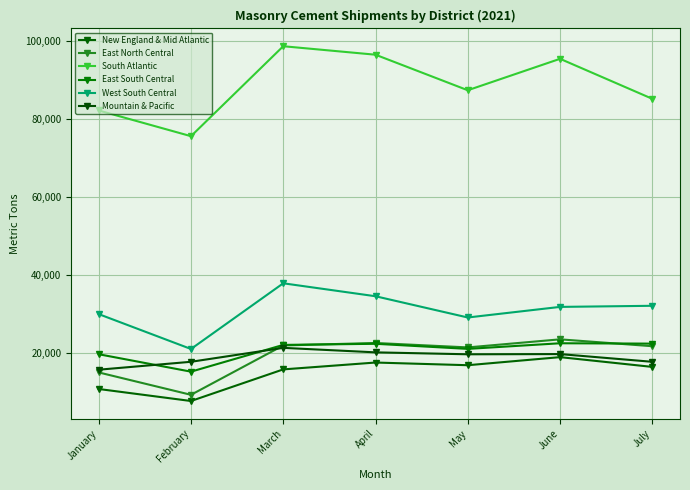

What is the sum of all New England & Mid Atlantic values?

104809